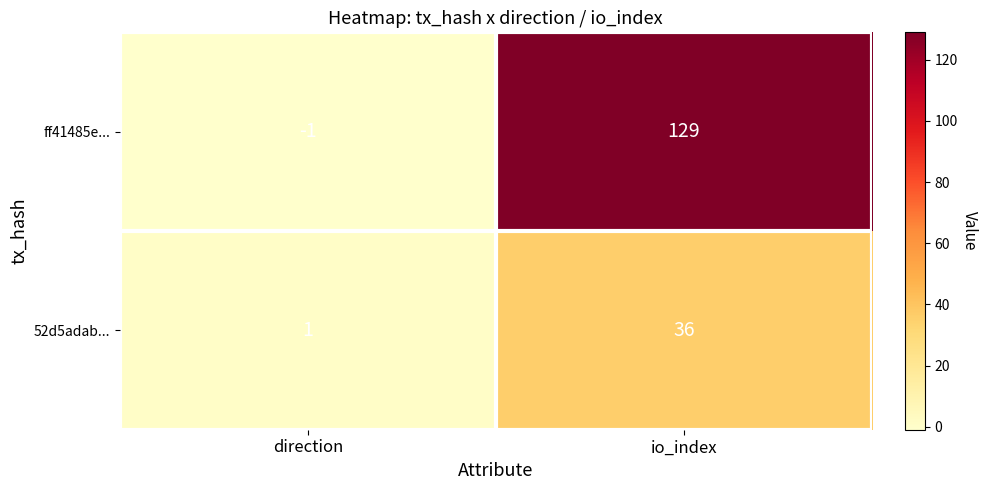

At which label is 52d5adab... closest to 18?

direction